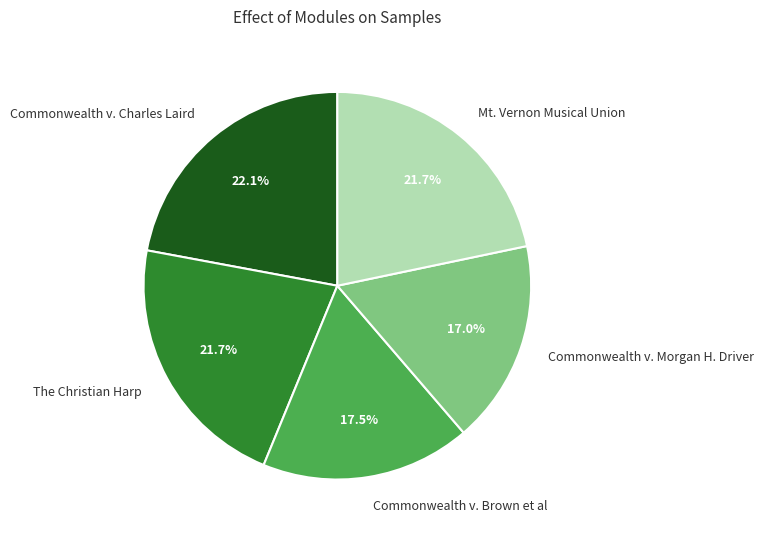

Between Commonwealth v. Brown et al and Commonwealth v. Charles Laird, which is larger?

Commonwealth v. Charles Laird